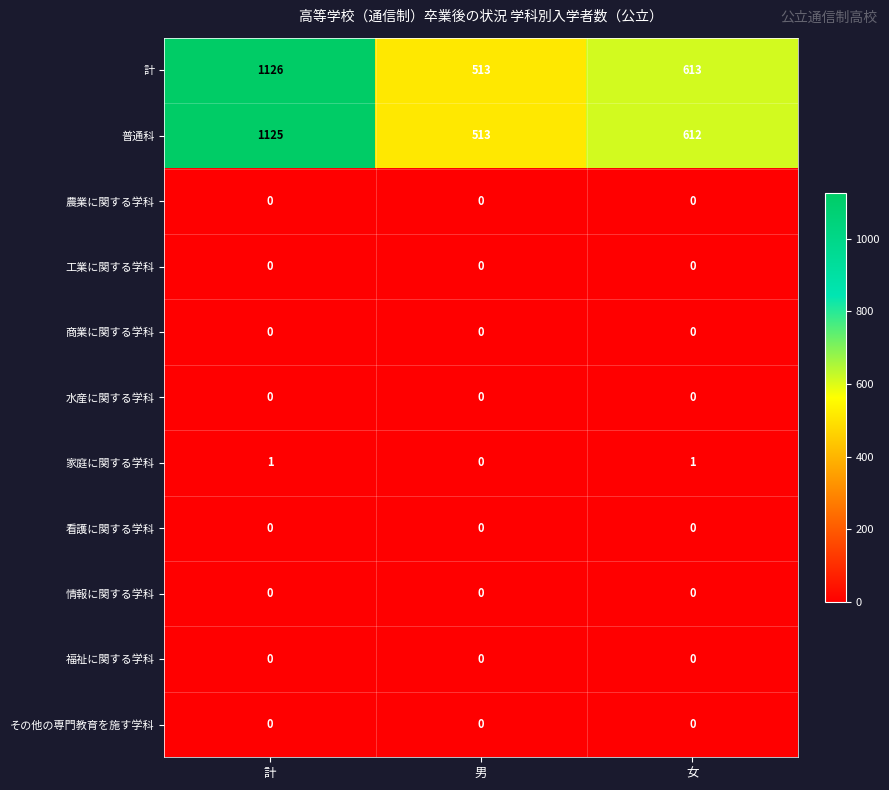

What is the spread (max minus min) of values at 計?

1126